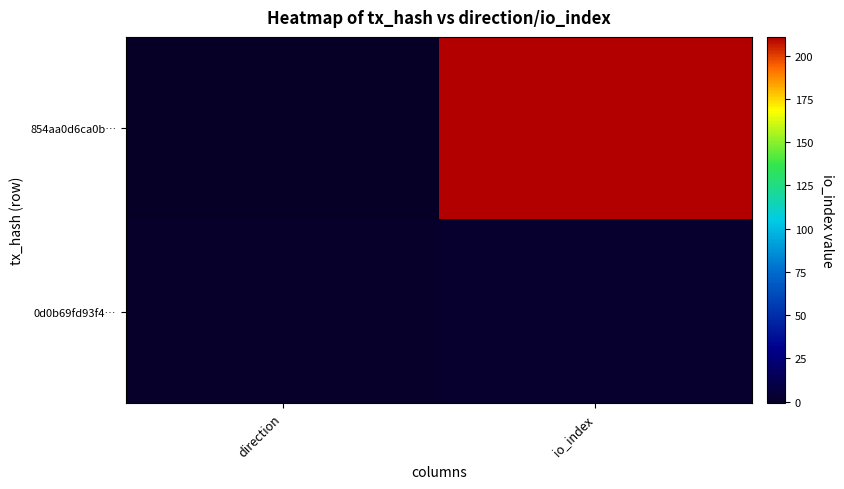

List the series in order of their overall mean, lowest first.

0d0b69fd93f4…, 854aa0d6ca0b…